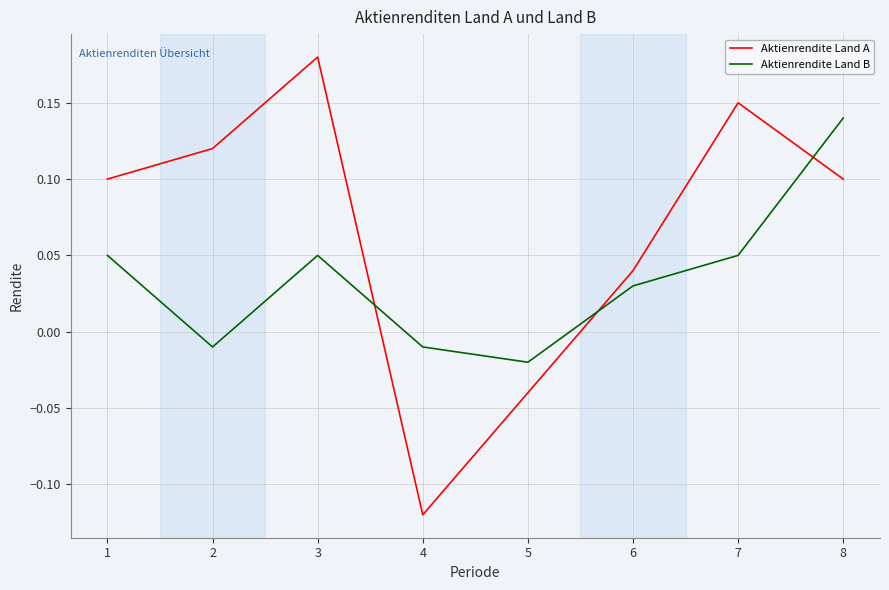

In Aktienrendite Land A, how many points are lower than both neighbors (excluding endpoints)?

1